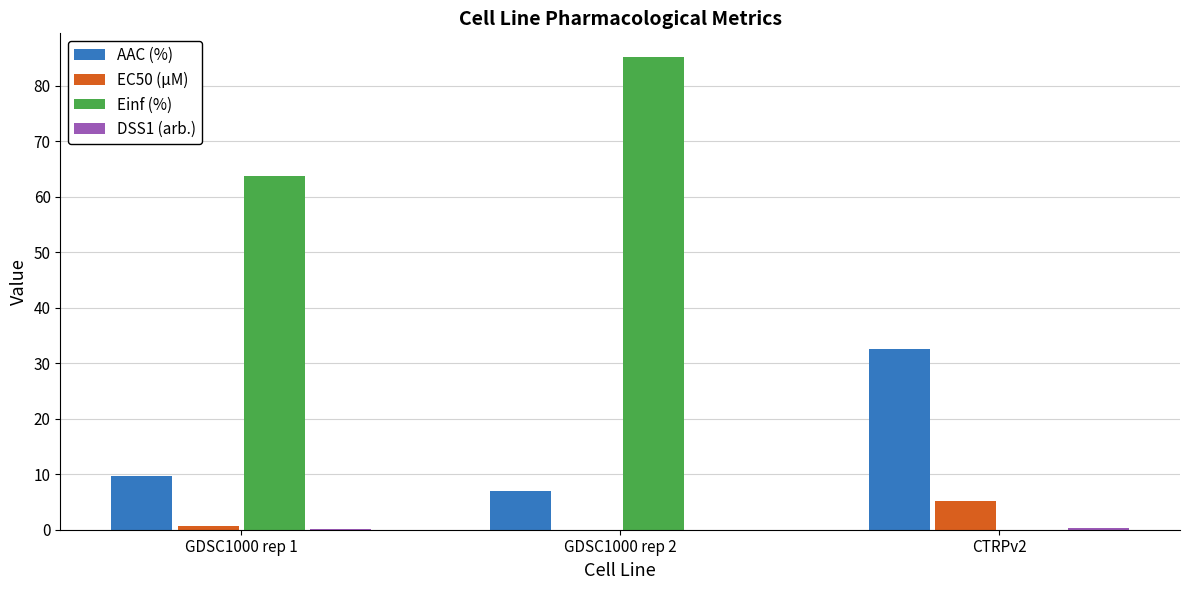

At which category is the sum across all series the highest?

GDSC1000 rep 2